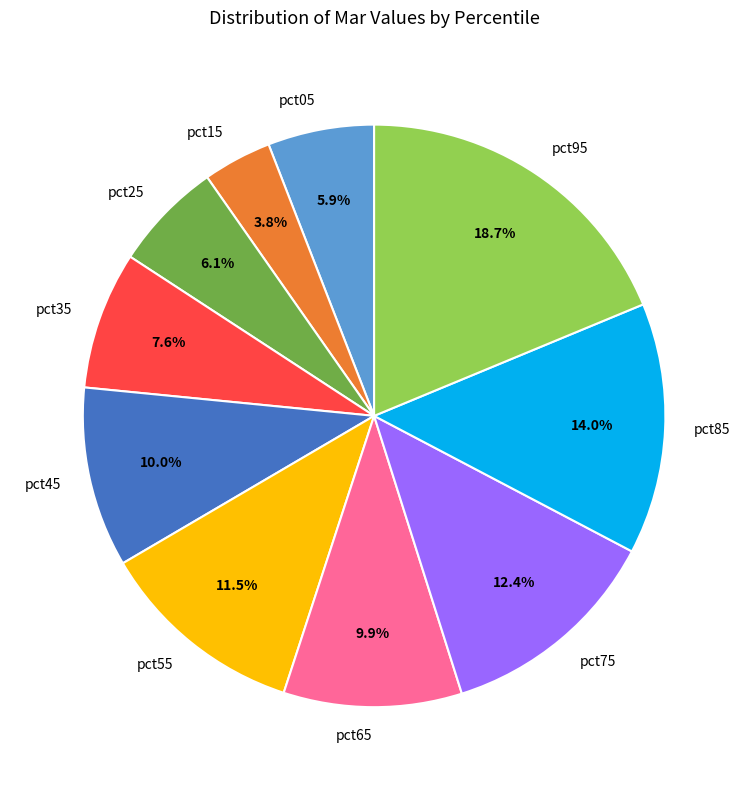

To the nearest percent, what is the average slice percentage?

10%